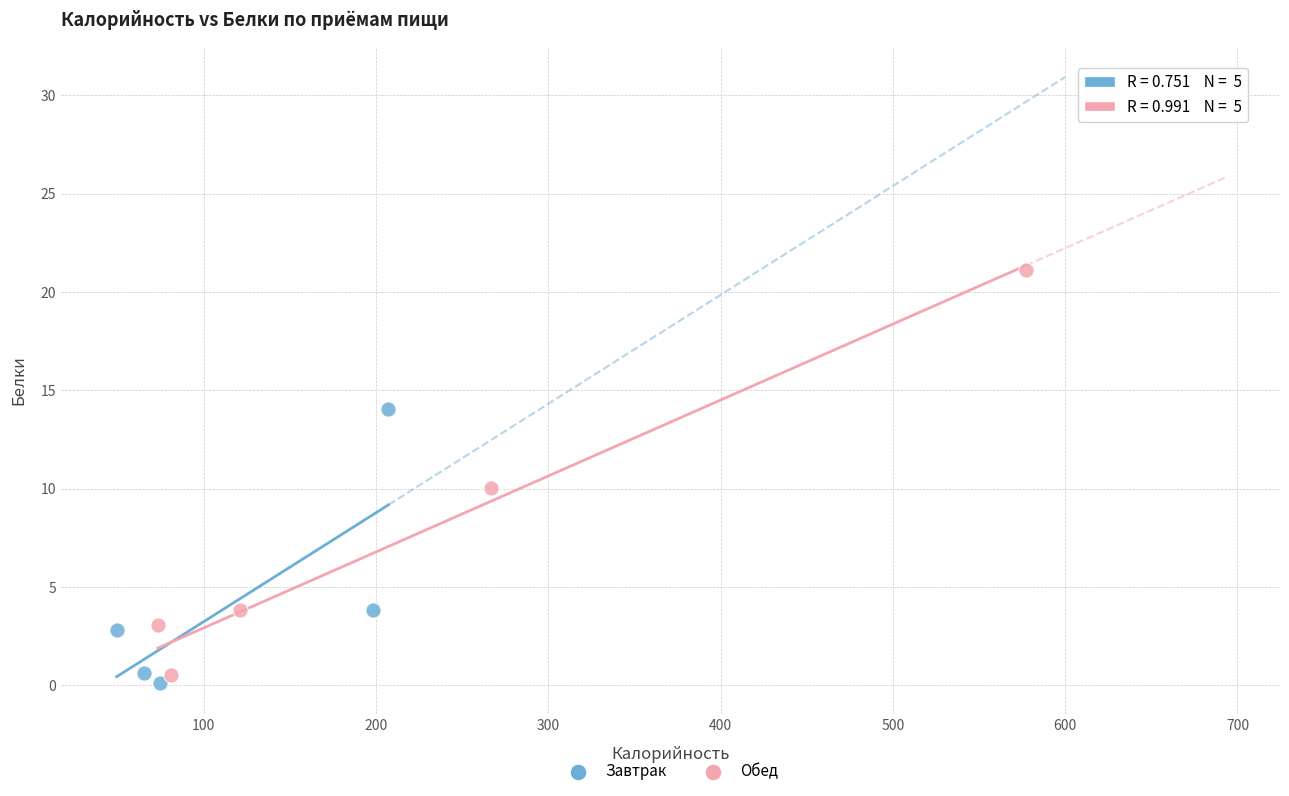

Which series reaches the minimum Y coordinate?

Завтрак